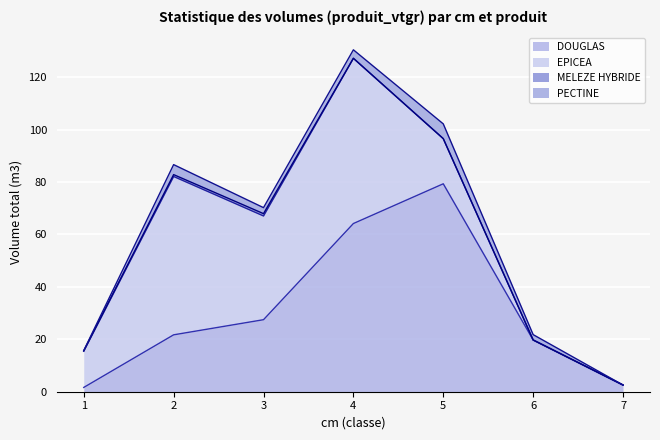

How many positive values does the PECTINE series have?

6